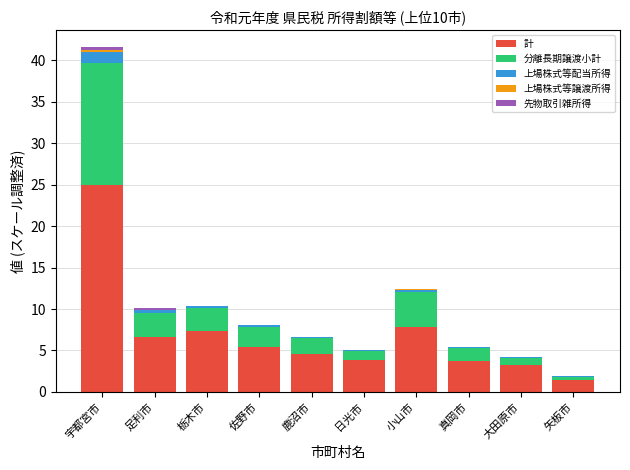

At which label does 計 reach its peak?

宇都宮市